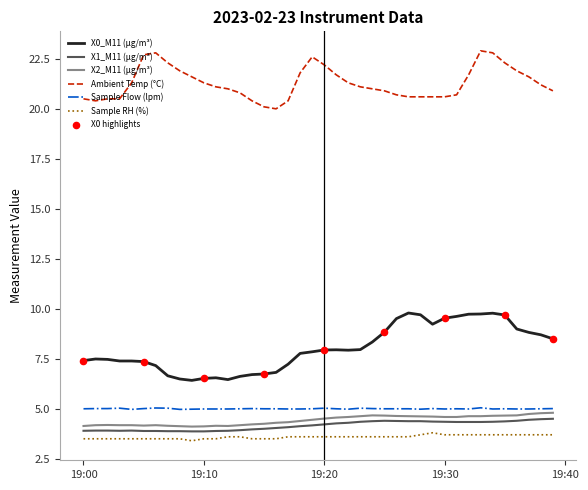

Which series has the largest total across all categories?

Ambient Temp (°C)